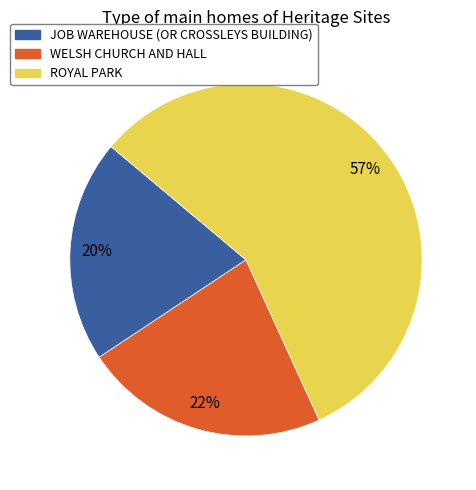

To the nearest percent, what is the difference between the largest and smallest slice percentages?

37%